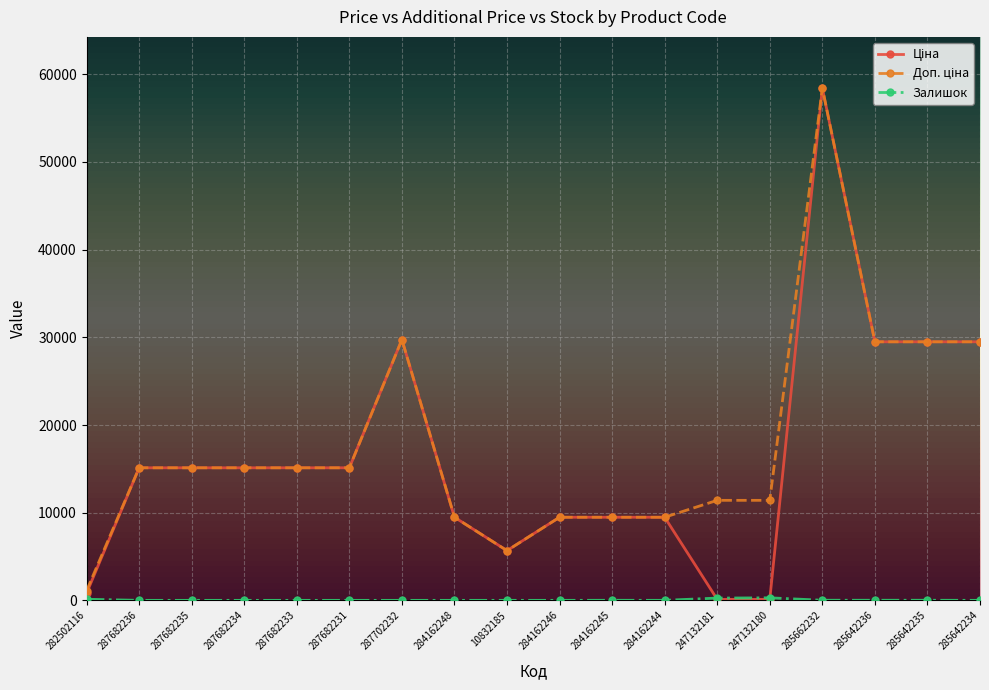

Which category has the highest value across all series?

285662232